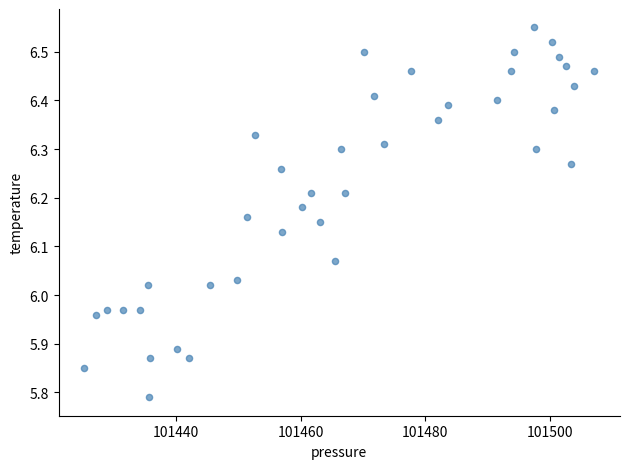

What is the range of Y values (max minus min)?

0.8